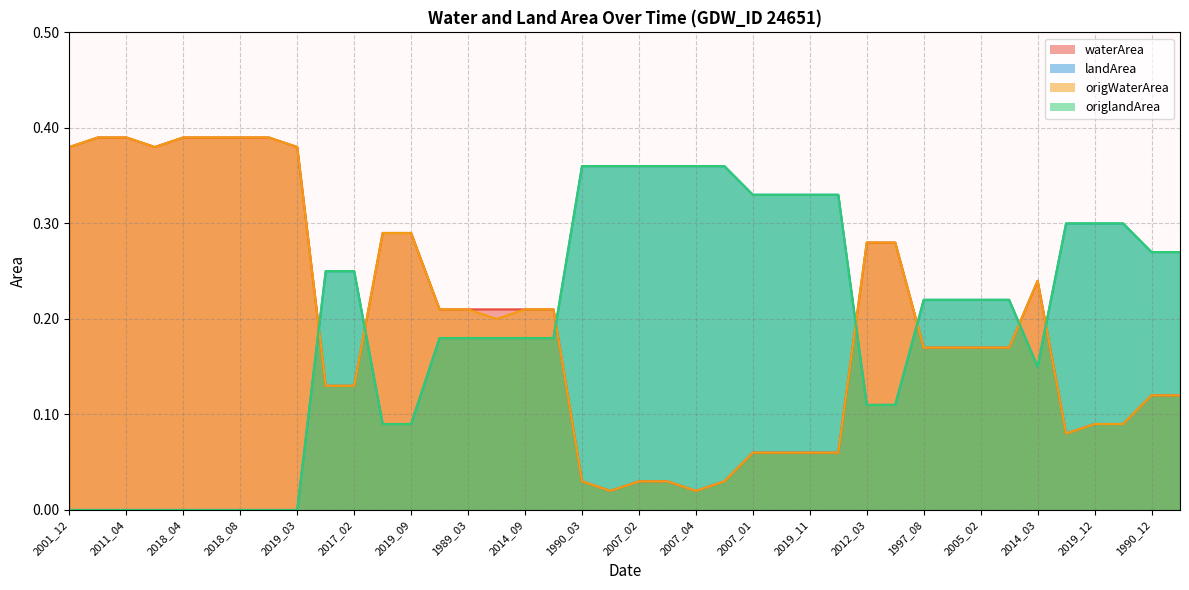

True or false: origlandArea has a value of 0.4 at 1990_03.

True